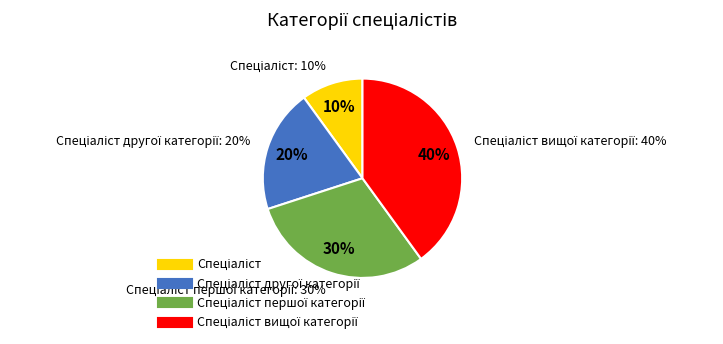

How many slices are in this pie chart?

4